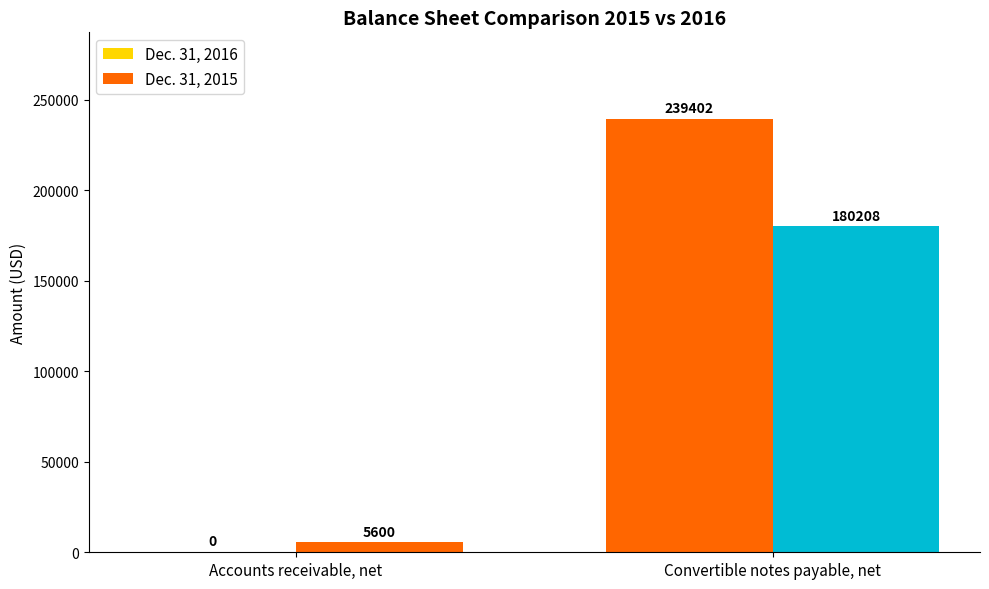

Reading left to right, what are all the values shown in this chart?

Dec. 31, 2016: 0	239402
Dec. 31, 2015: 5600	180208